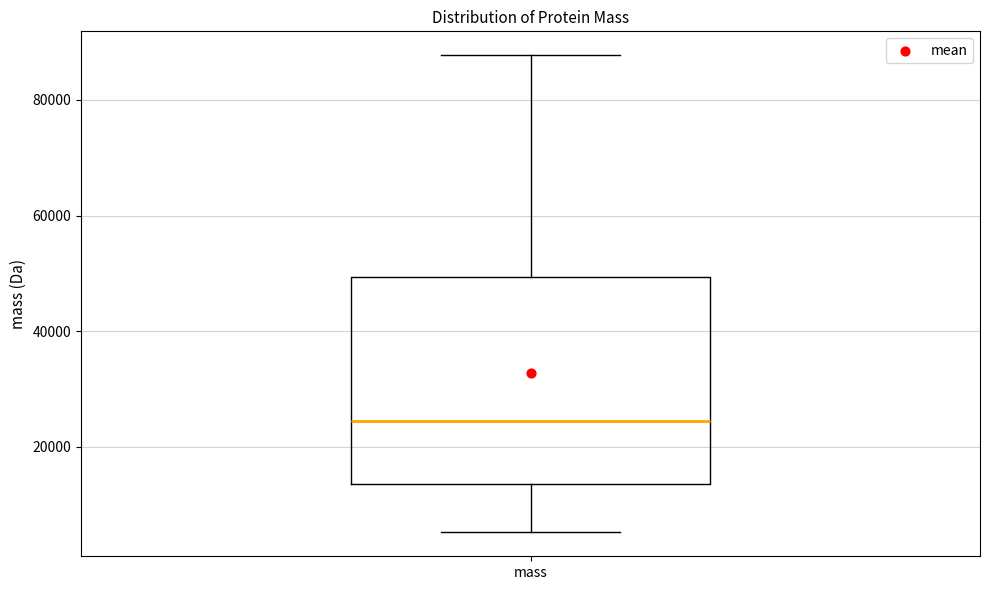

Read this box plot against the y-axis: the position of the median line, the range covered by the box, and the ends of both whiskers. The values are not printed on the chart, so give them approximately, as read against the axis.

median 24000, box 14000 to 50000, whiskers 6000 to 88000